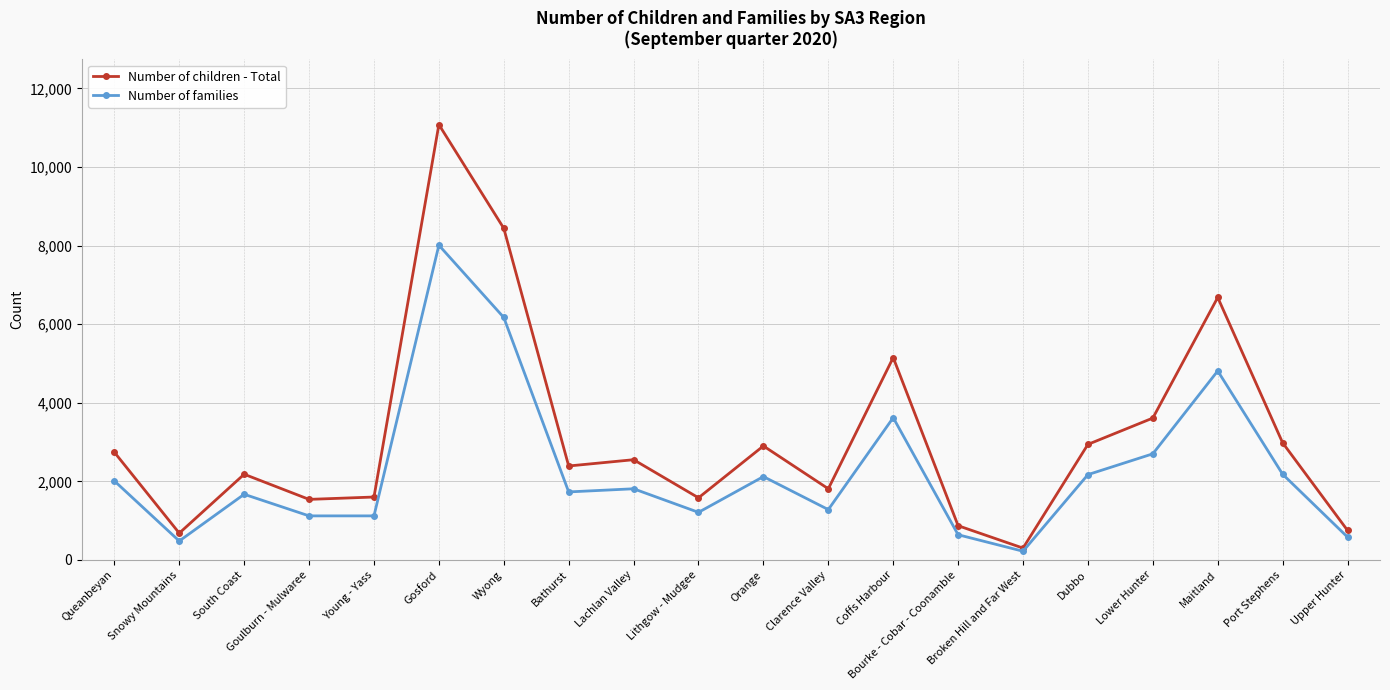

List the series in order of their peak value, highest first.

Number of children - Total, Number of families